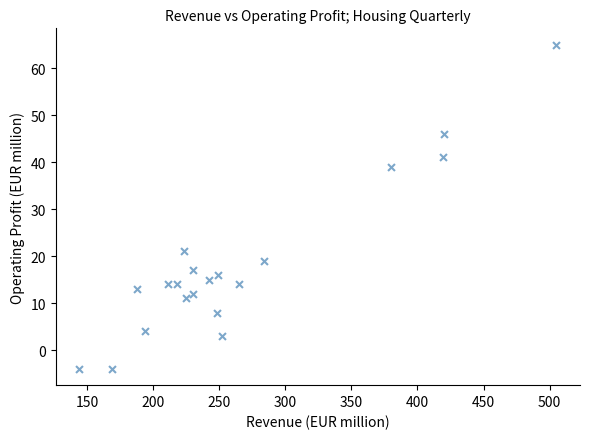

What is the range of Y values (max minus min)?

69